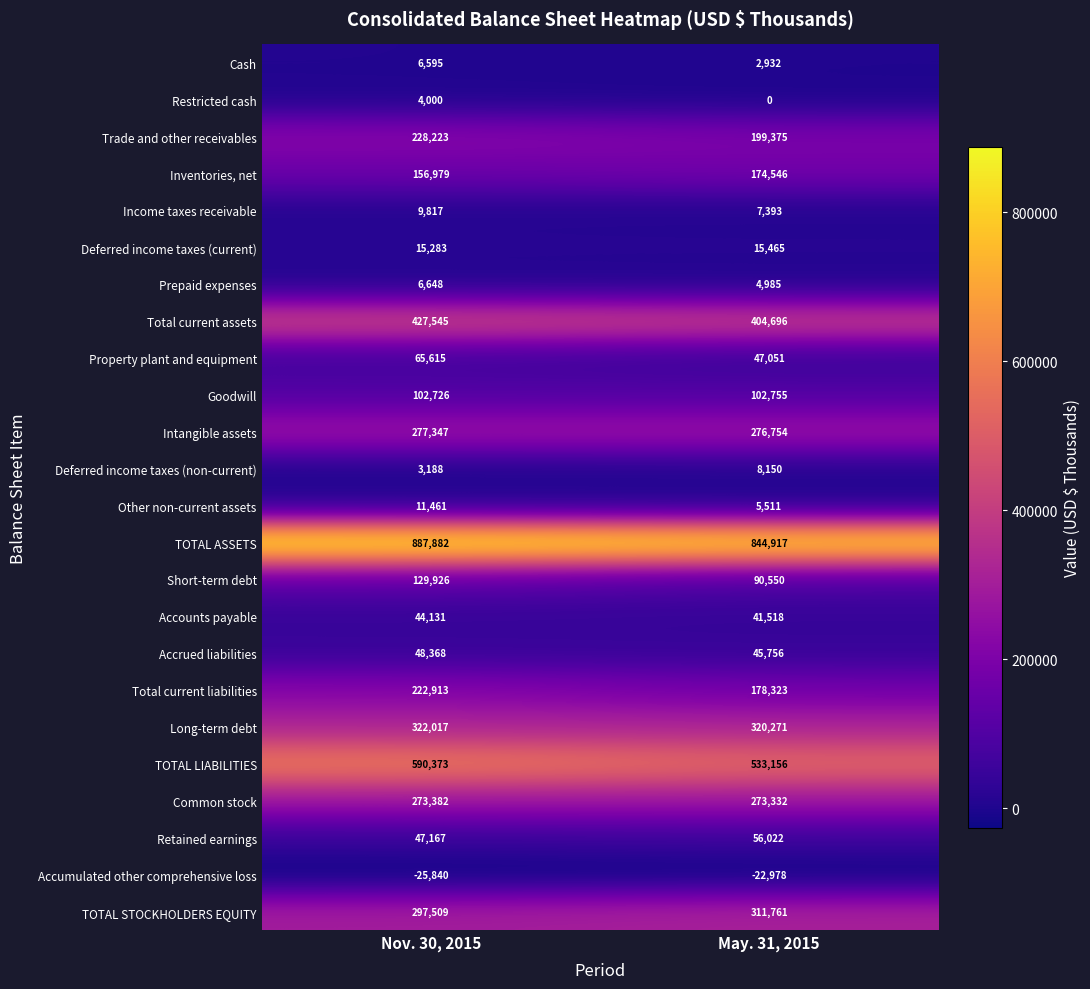

What is the difference between the maximum and minimum values in the Other non-current assets series?

5950